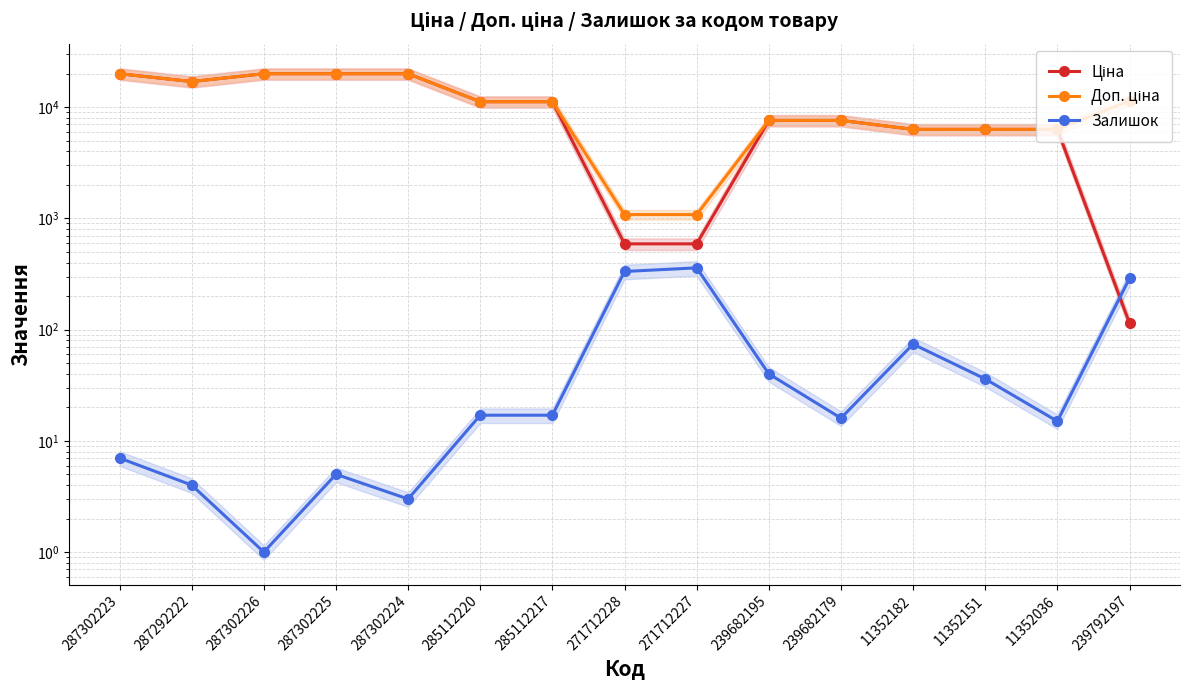

Between 287292222 and 287302223, which is larger?

287302223